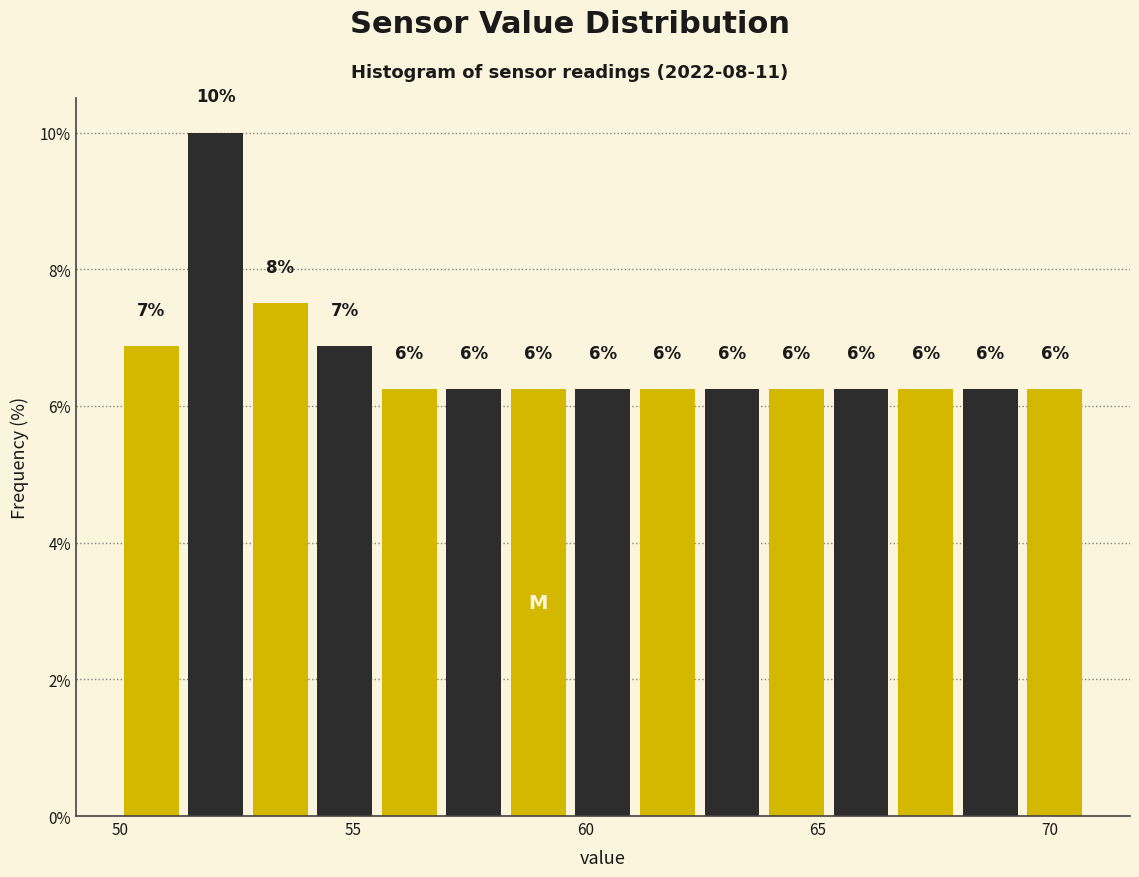

Around what value on the x-axis is the tallest bar? Give the approximate position of its centre, as read against the axis.

52.0